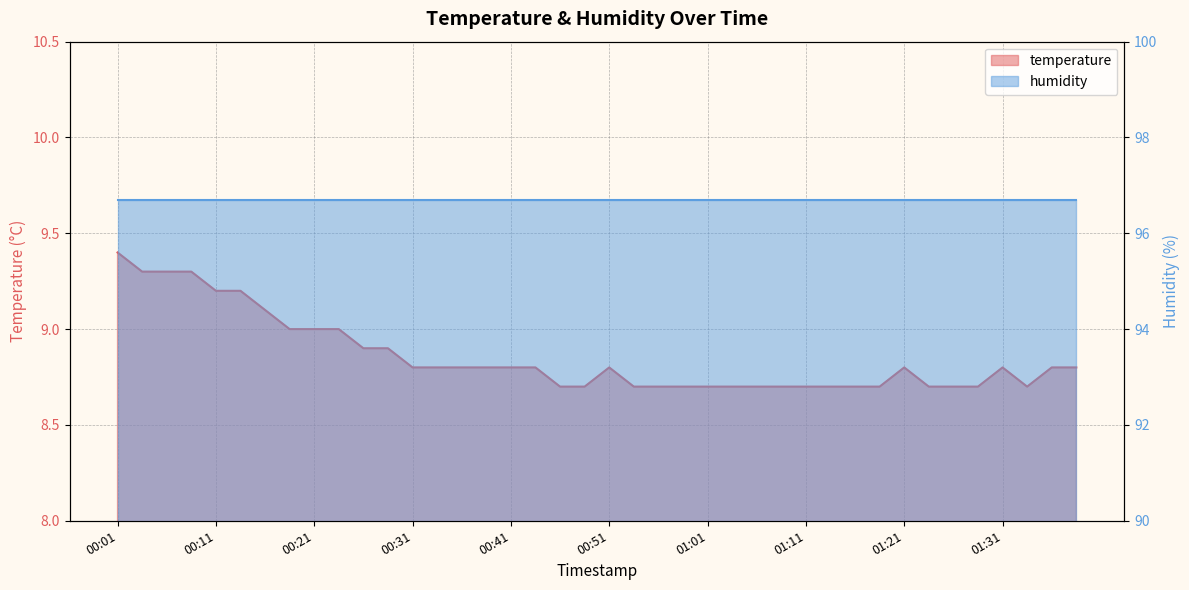

Approximately how many times larger is the value at 00:46 compared to 00:26?

1.0